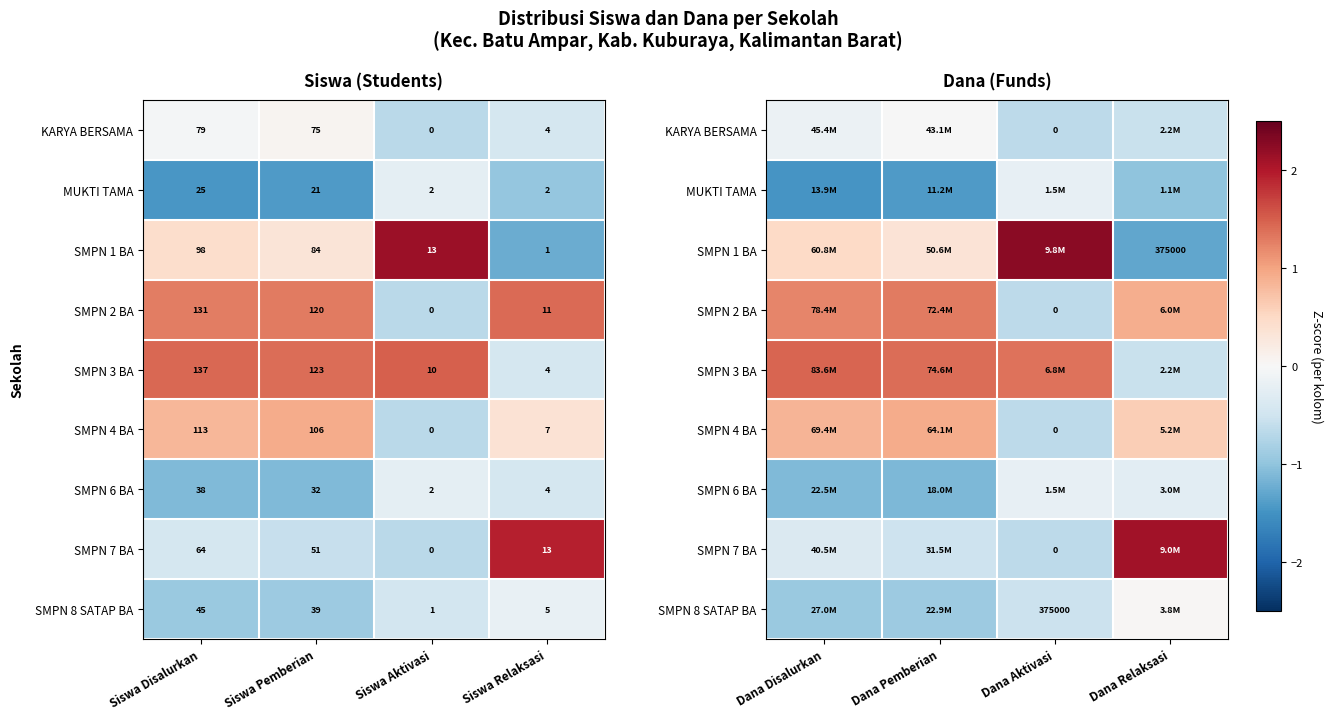

How many series are shown in this chart?

9